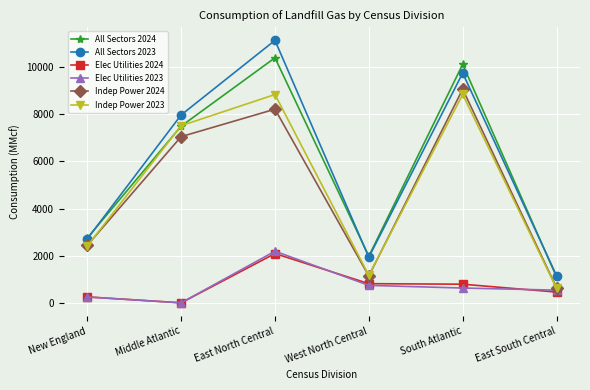

How many data points in Elec Utilities 2023 are less than 628?

3